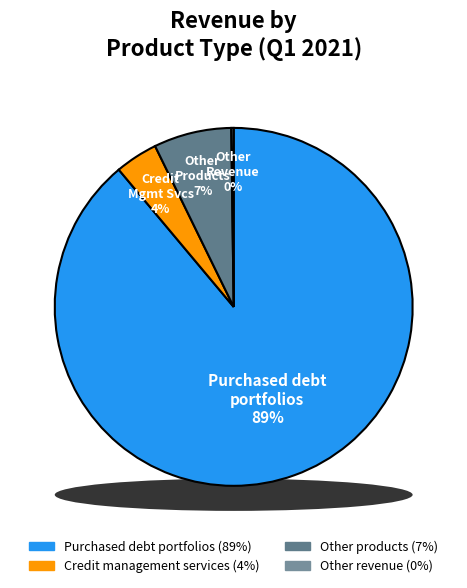

To the nearest percent, what percentage of the pie is Other products?

7%